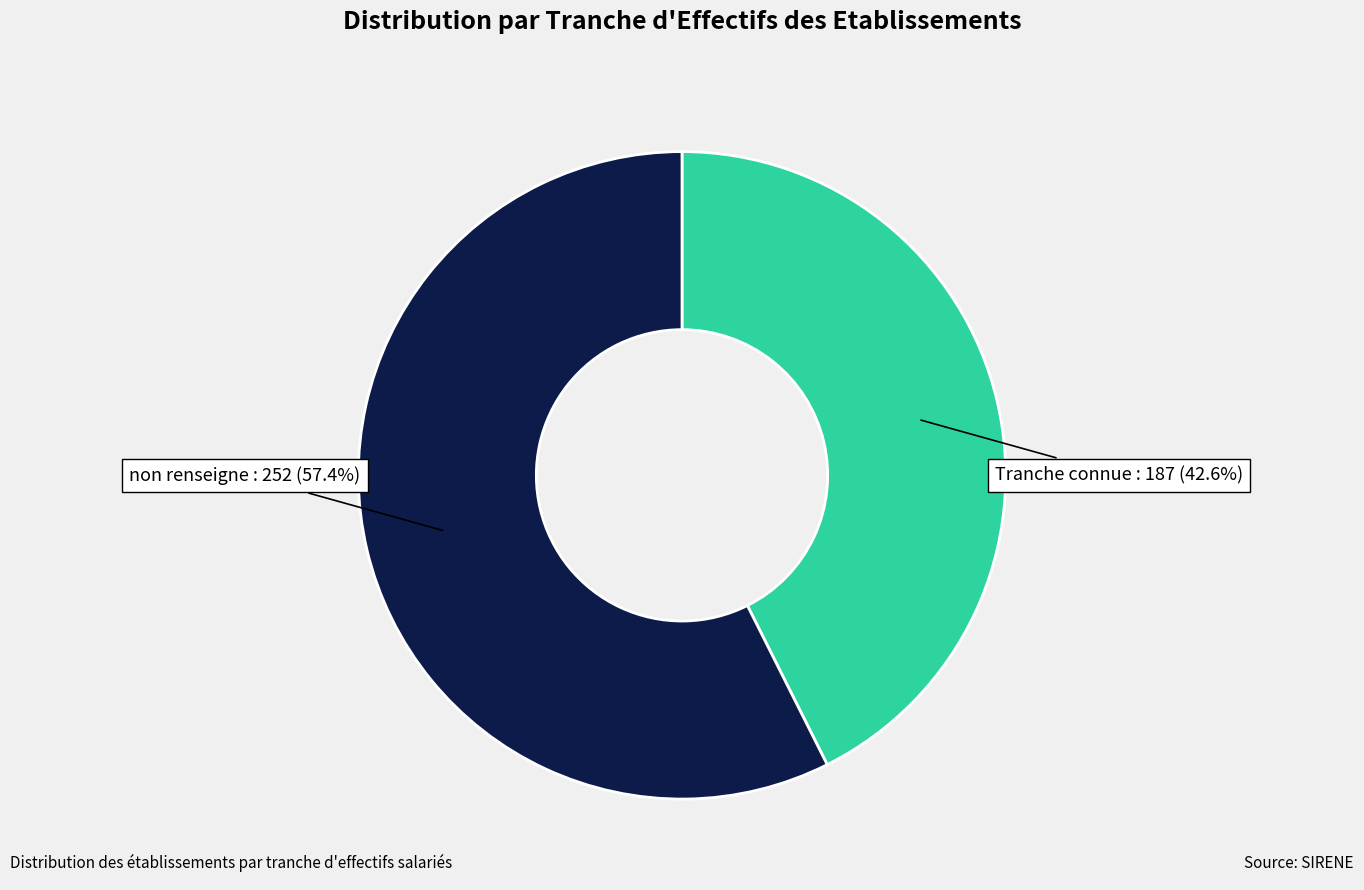

What percentage is NOT represented by Tranche connue?

57.4%